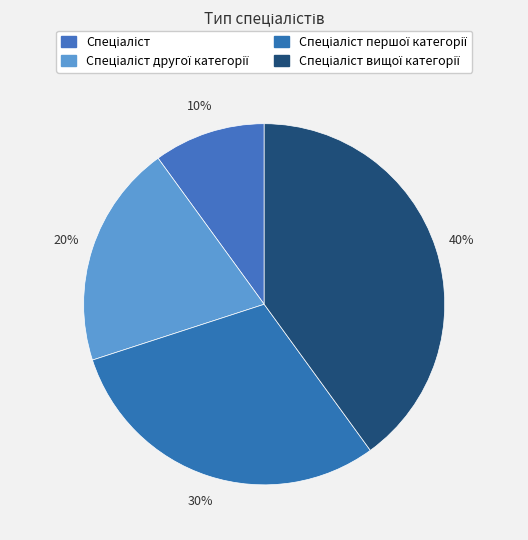

Count the number of slices in the pie.

4